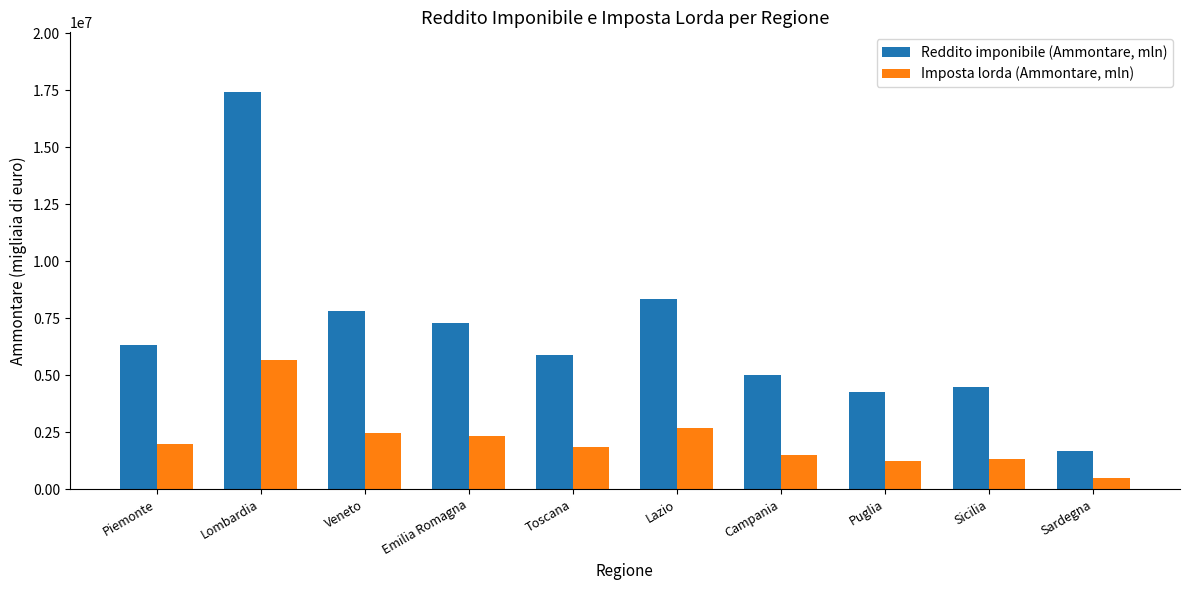

Which series has the largest total across all categories?

Reddito imponibile (Ammontare, mln)